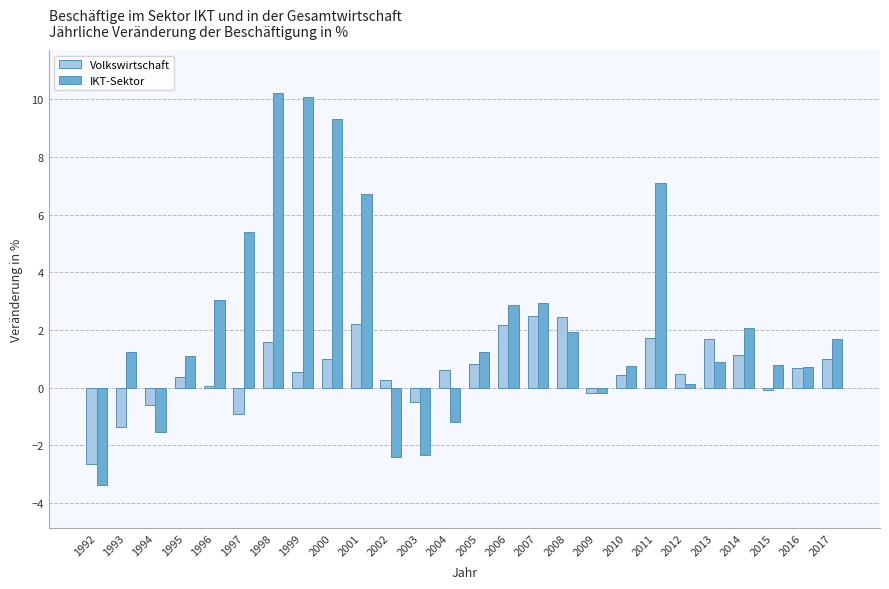

What is the difference between the maximum and second lowest values in the Volkswirtschaft series?

3.8